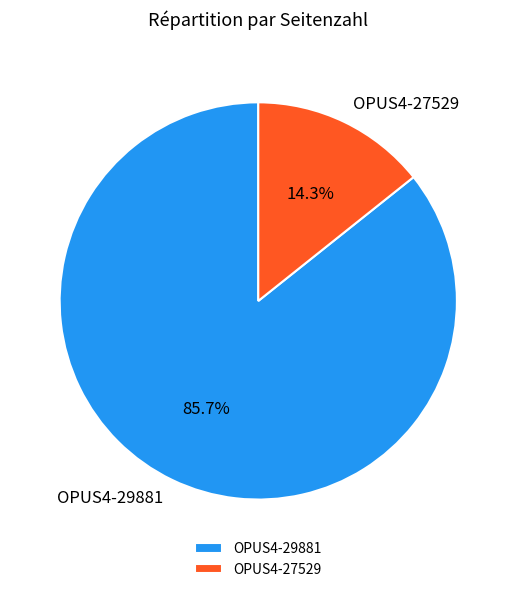

How many slices are in this pie chart?

2